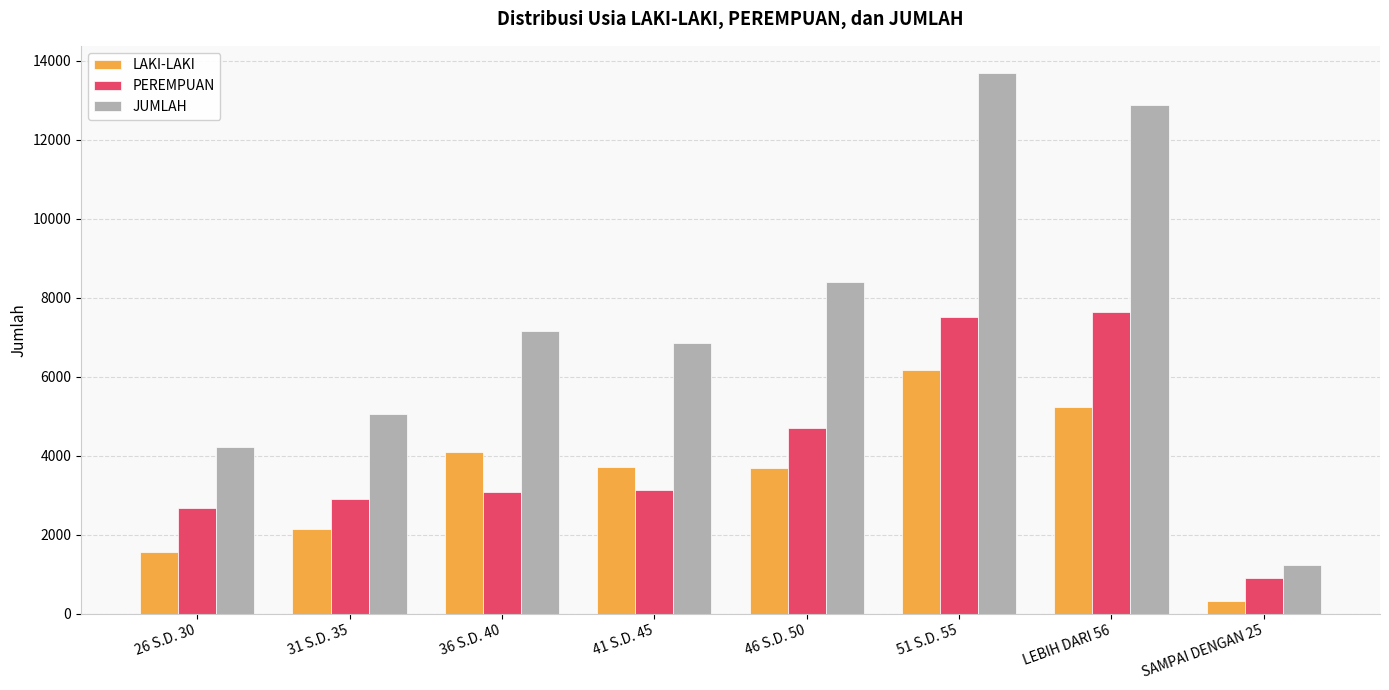

What is the difference between the highest and lowest values at SAMPAI DENGAN 25?

911